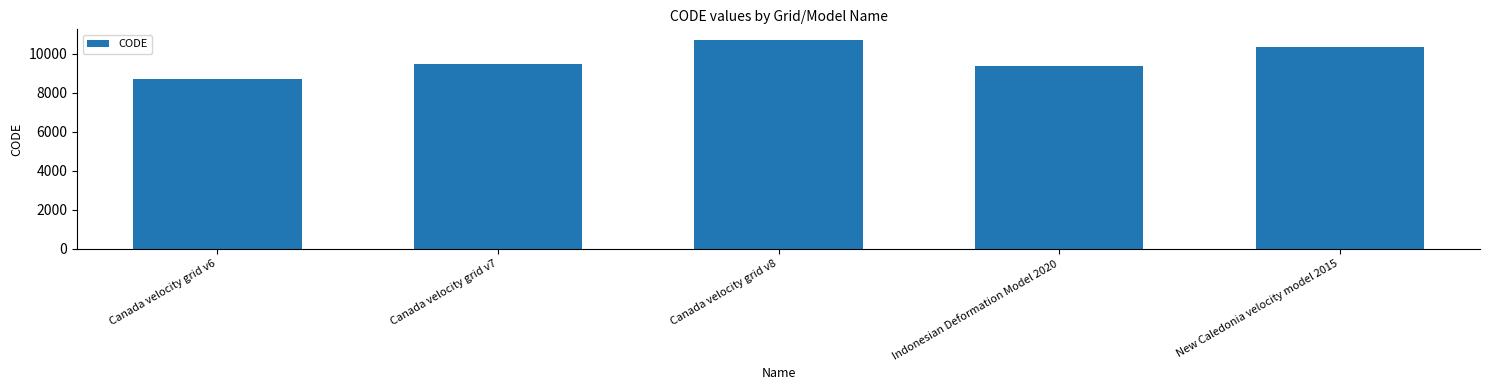

What is the sum of the values at Canada velocity grid v7 and Canada velocity grid v8?

20190